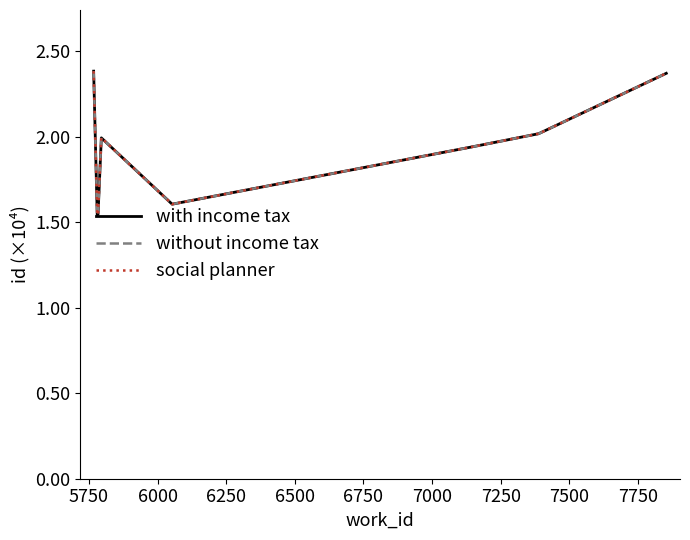

How many lines are shown in the chart?

3